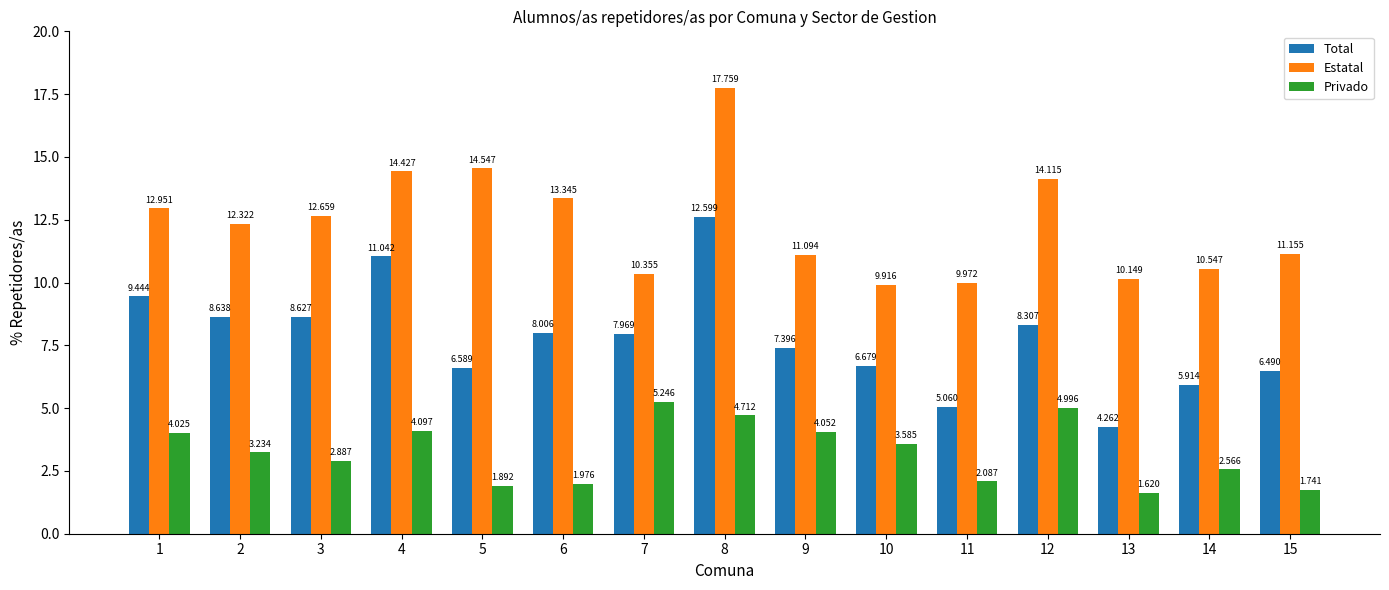

Which label corresponds to the largest value in the chart?

8